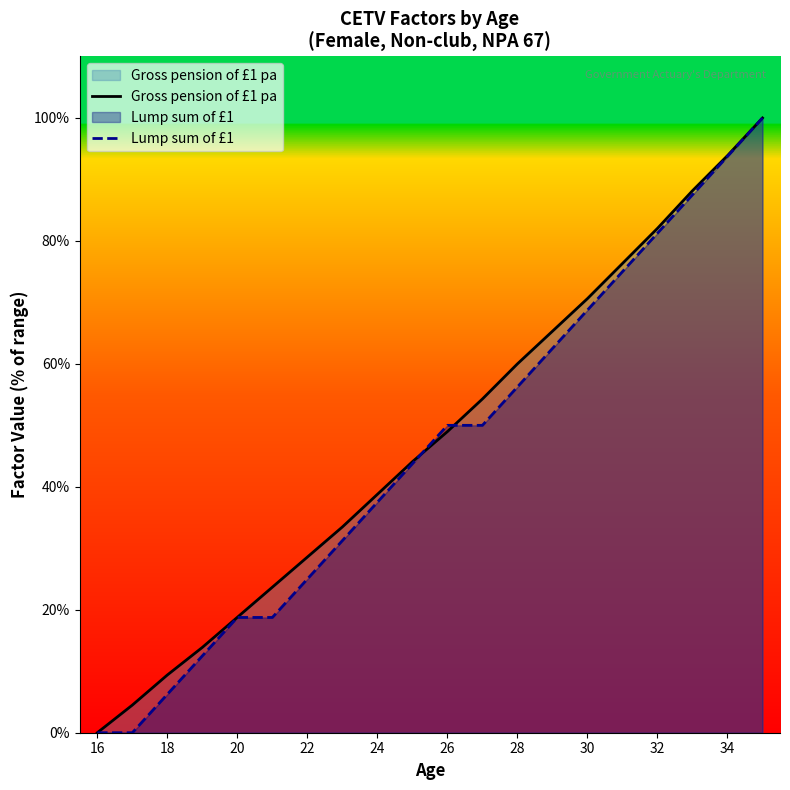

Reading left to right, what are all the values shown in this chart?

Gross pension of £1 pa: 0.0	4.5	9.4	13.9	18.8	23.7	28.6	33.5	38.8	44.1	49.0	54.3	60.0	65.3	70.6	76.3	82.0	88.2	93.9	100.0
Lump sum of £1: 0.0	0.0	6.3	12.5	18.8	18.8	25.0	31.2	37.5	43.8	50.0	50.0	56.3	62.5	68.8	75.0	81.3	87.5	93.7	100.0